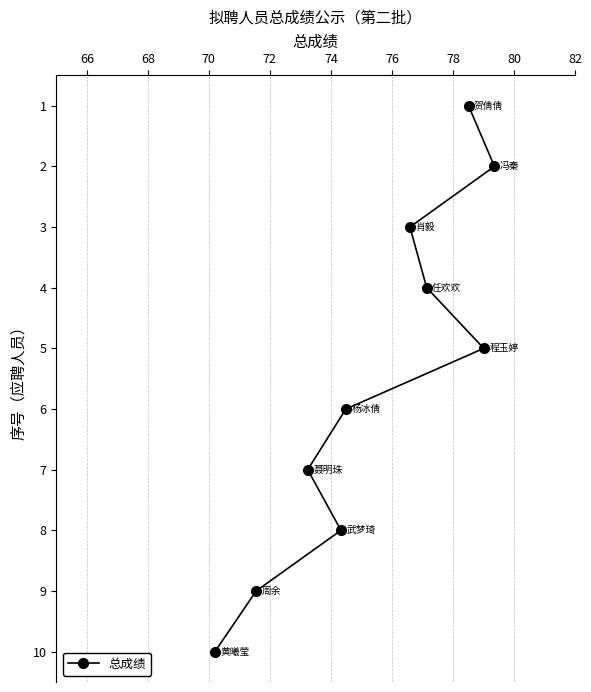

True or false: the data has more than 2 interior local peaks.

False